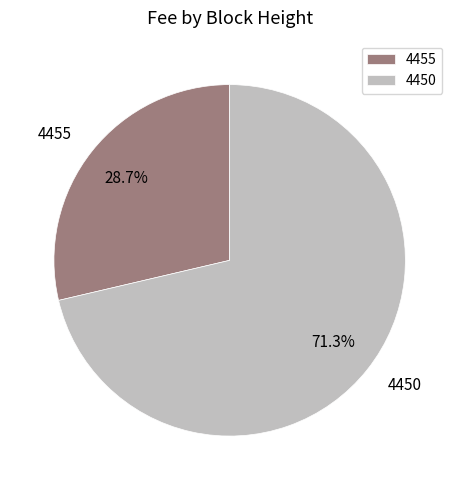

What percentage is the 4450 slice, to the nearest percent?

71%